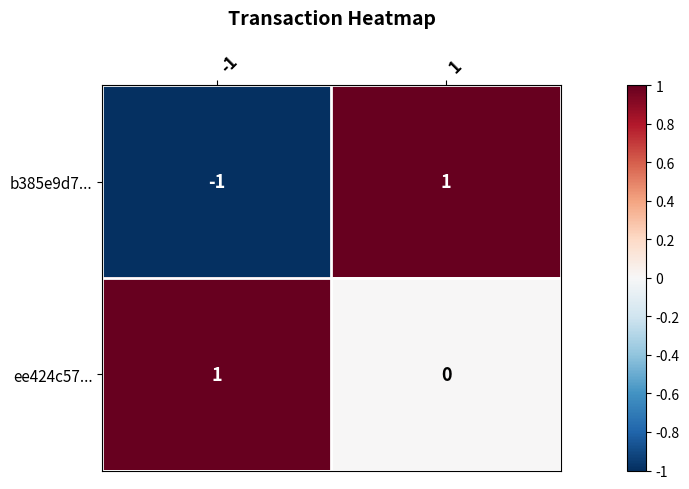

How many values in the ee424c57... series are below 1?

1